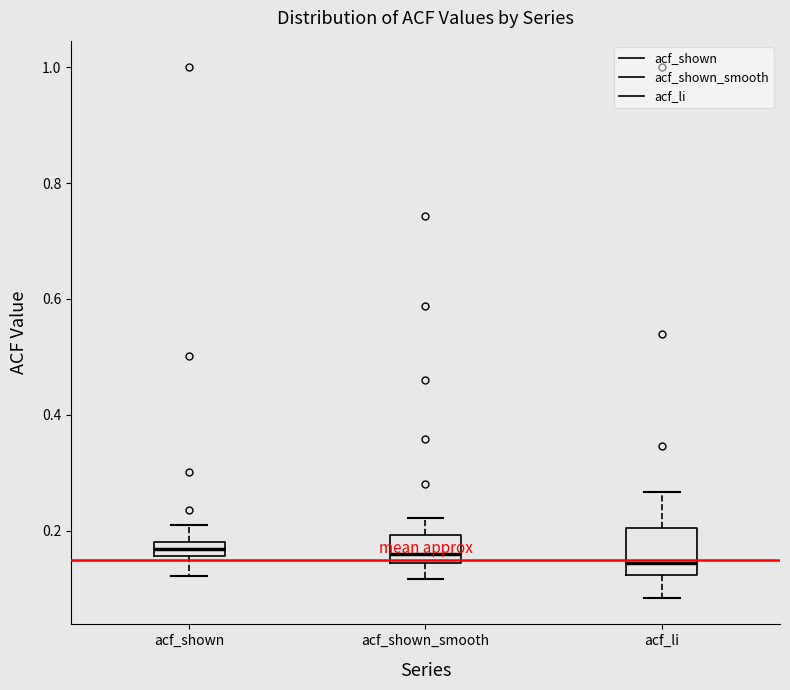

Where does the upper whisker of the box for acf_shown end on the y-axis? The values are not printed on the chart, so give them approximately, as read against the axis.

0.20